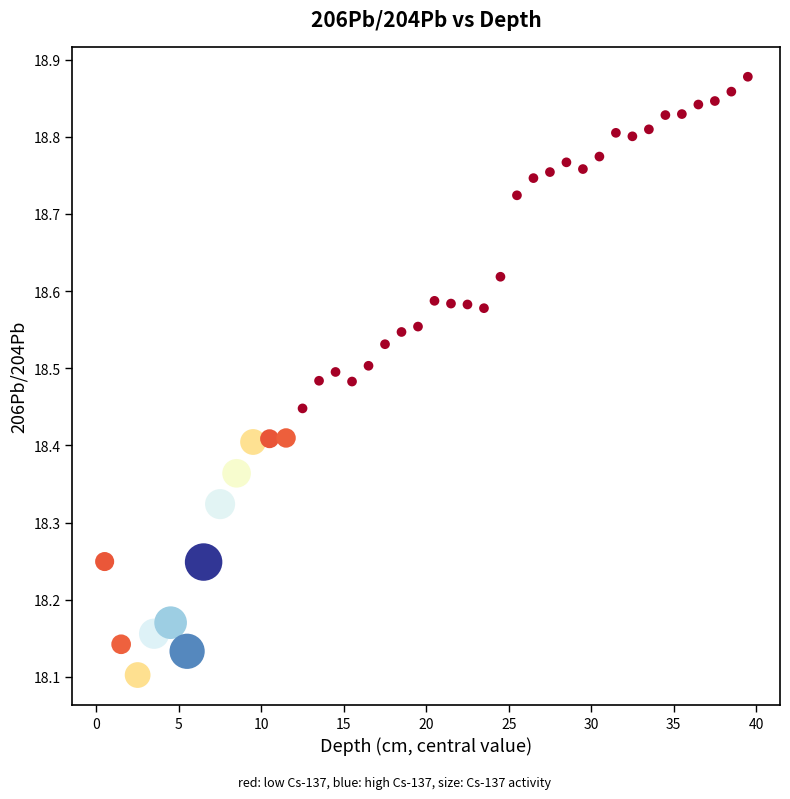

What is the range of Y values (max minus min)?

0.8